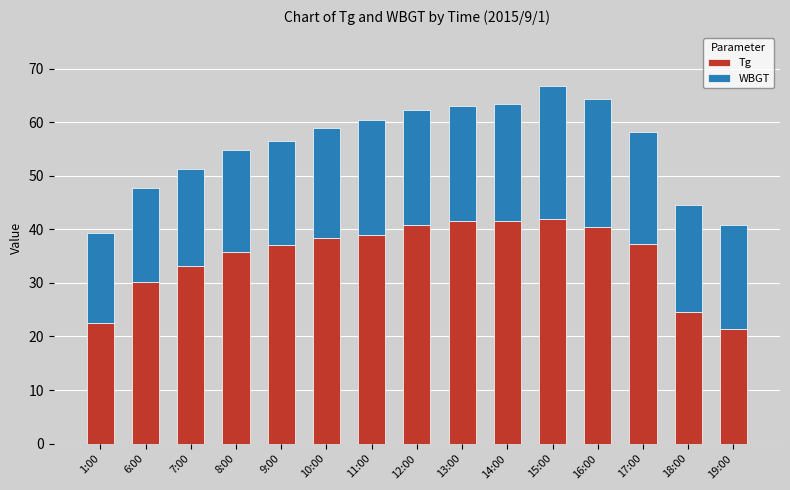

What is the maximum value for Tg?

41.9